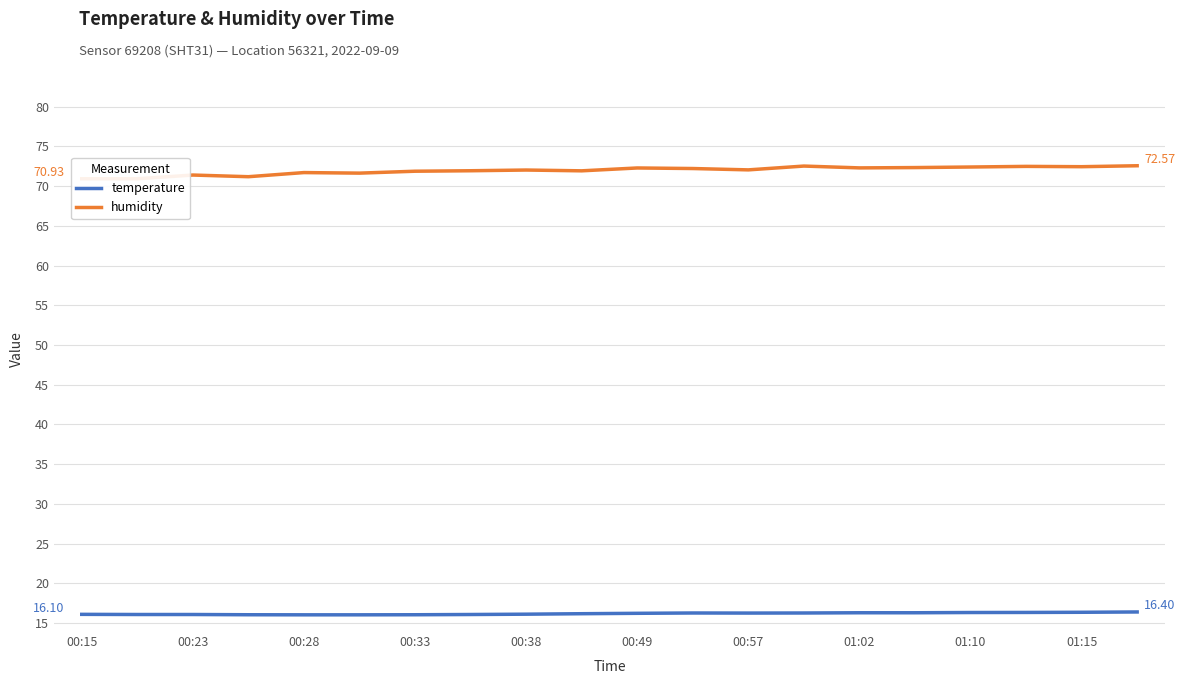

What is the maximum value for humidity?

72.6